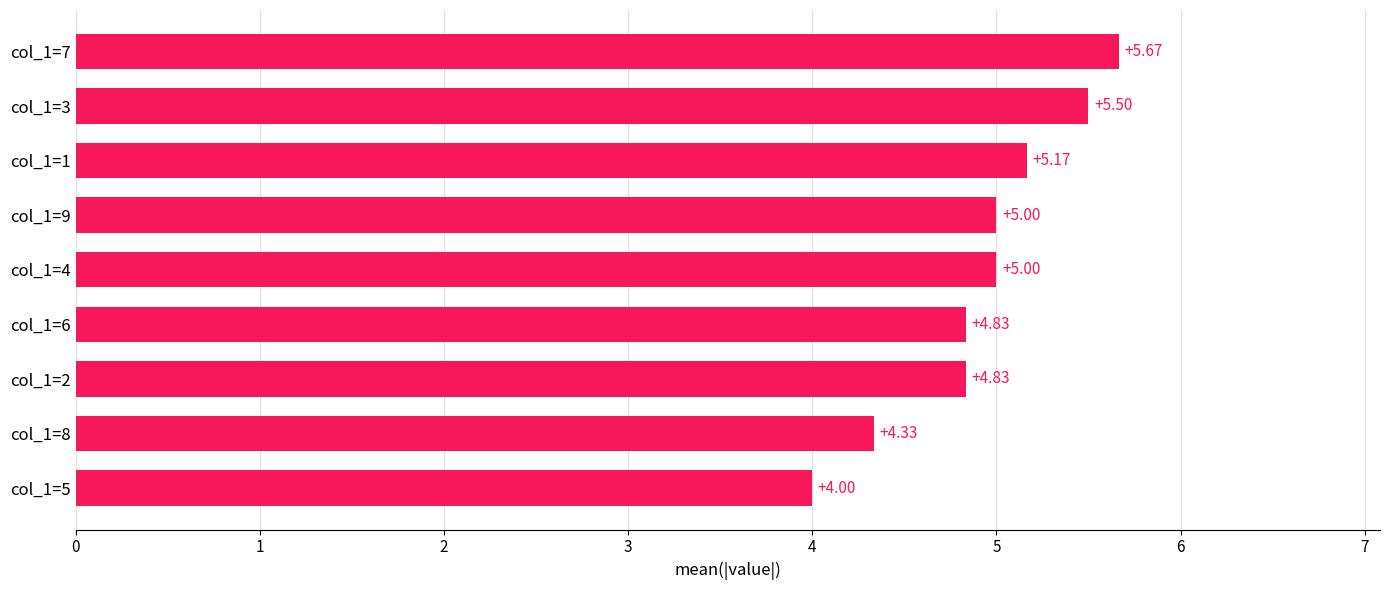

What is the sum of all values?

44.3